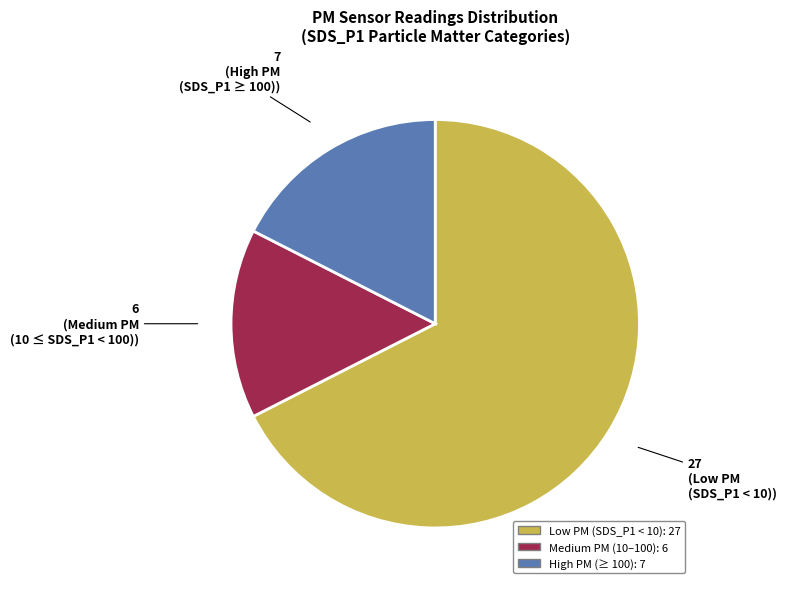

Is there a majority slice in this chart?

Yes